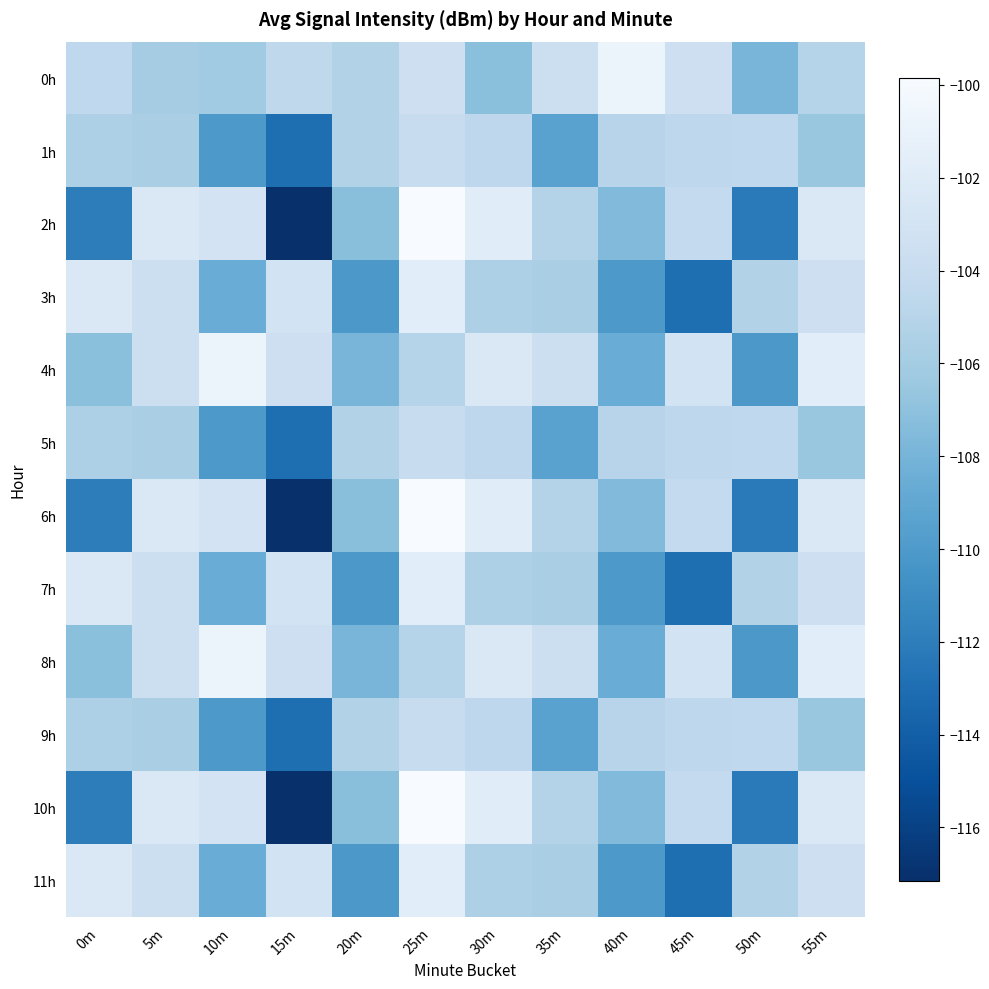

Which series changed the most between 0m and 20m?

3h